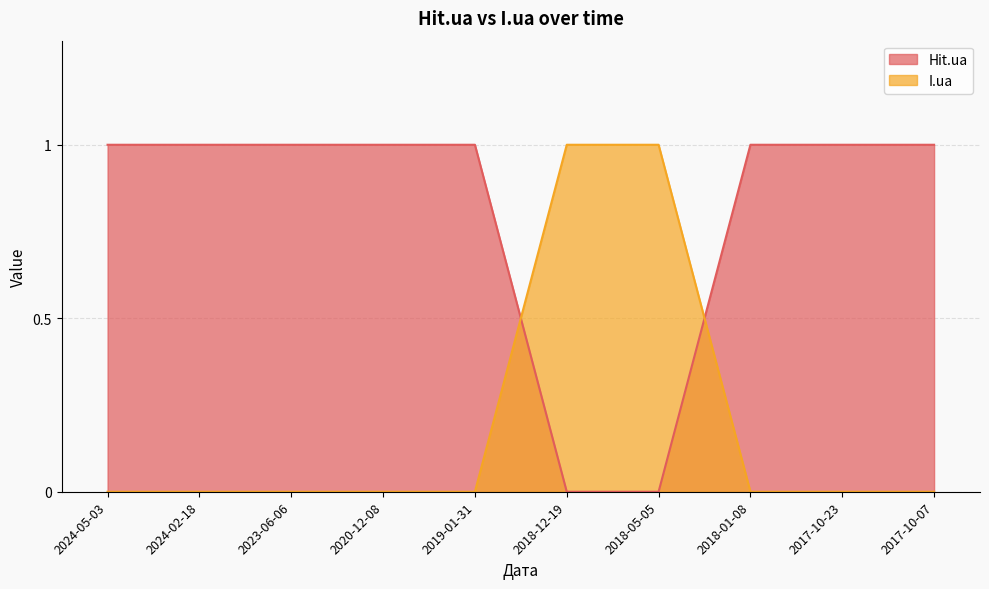

How many data points in I.ua are above 0?

2